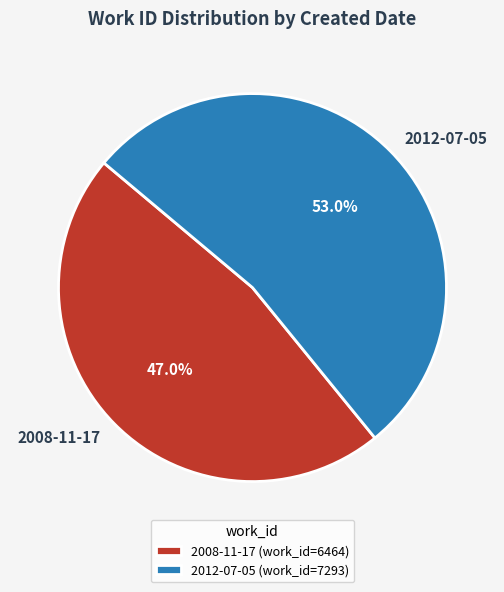

To the nearest percent, what portion does 2008-11-17 represent?

47%